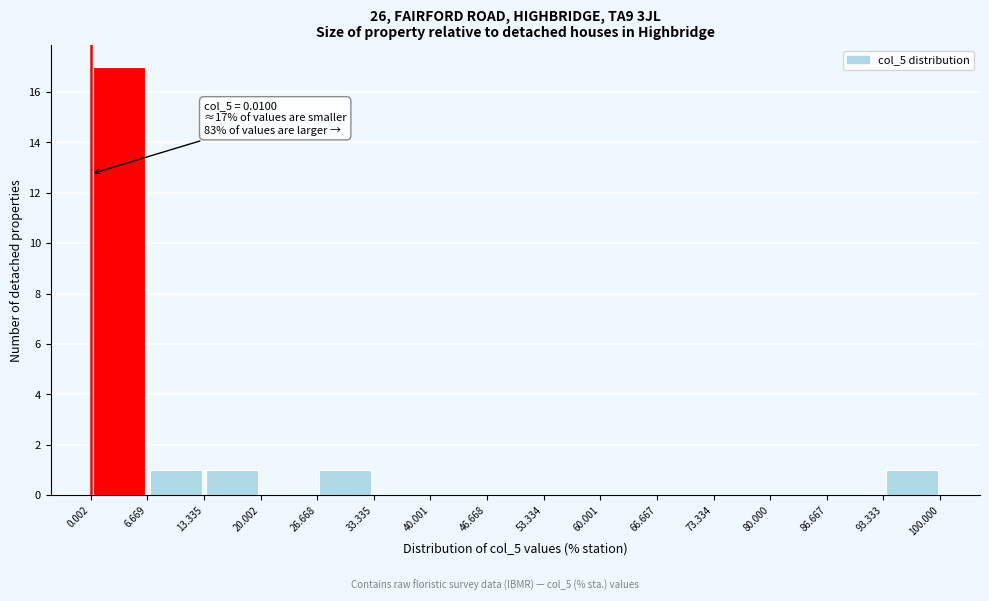

Which range on the x-axis has the tallest bar?

0.002 to 6.669